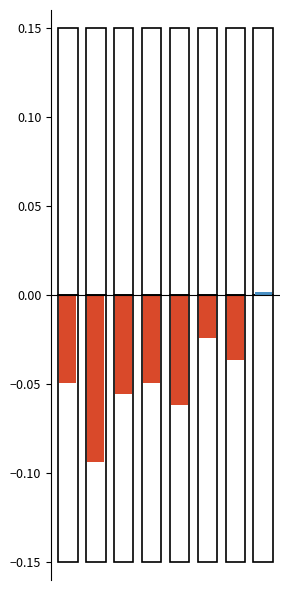

Which category has the highest value across all series?

7